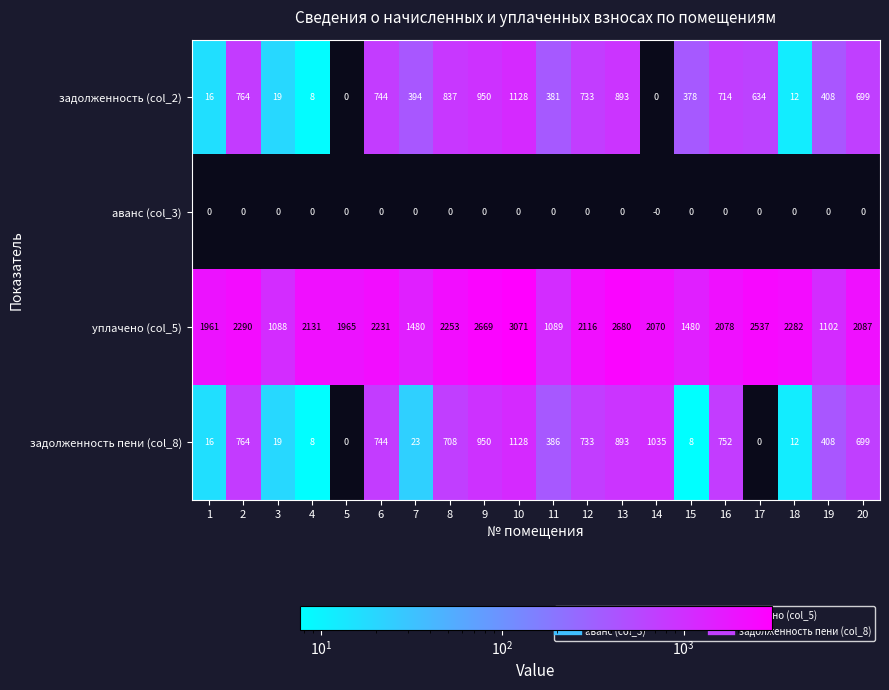

Which category has the highest value across all series?

10